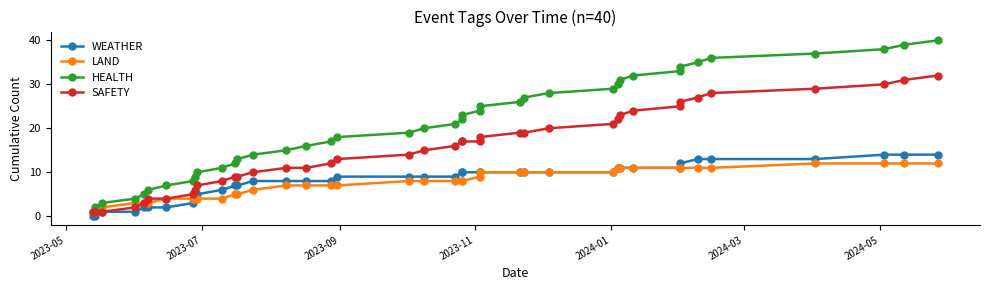

What is the maximum value for LAND?

12